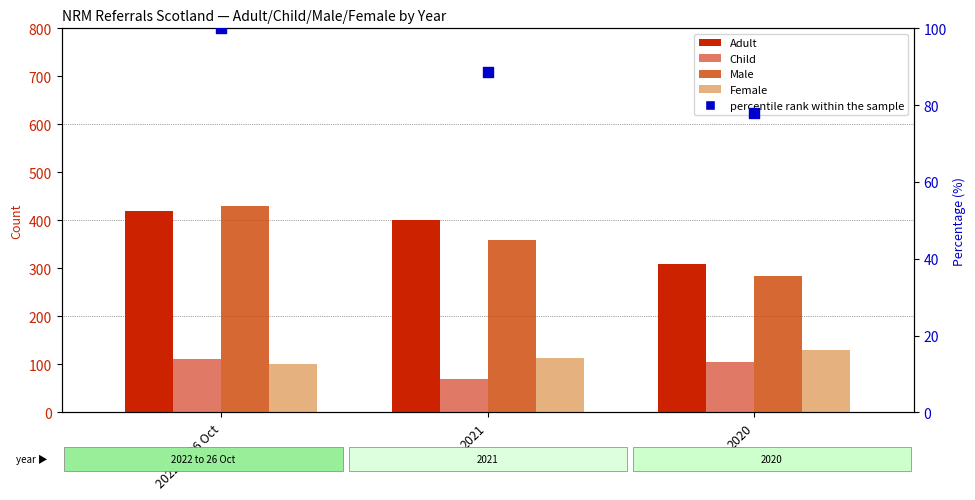

Which series has the largest total across all categories?

Adult